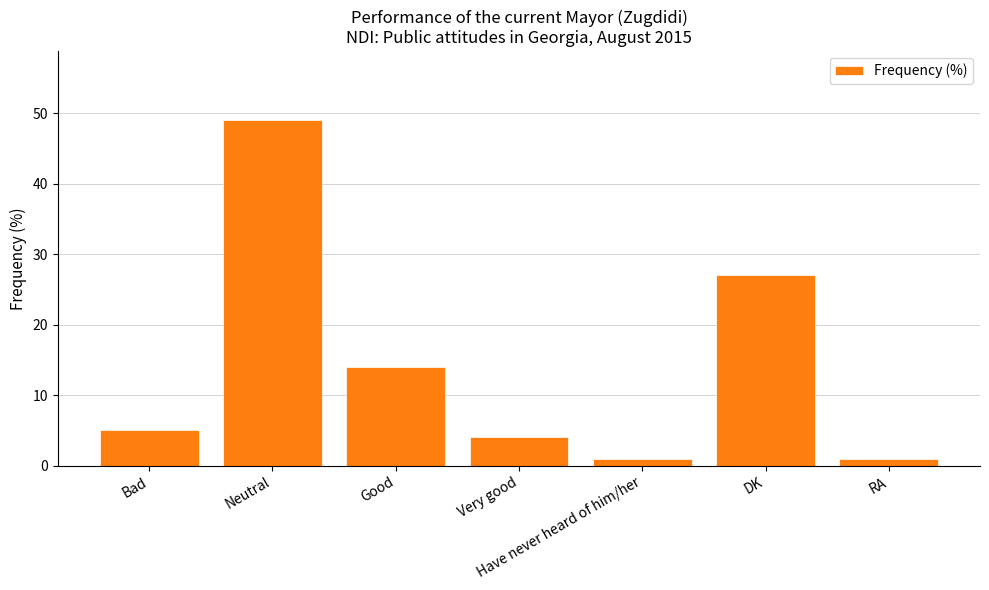

At which label is the value closest to 25?

DK